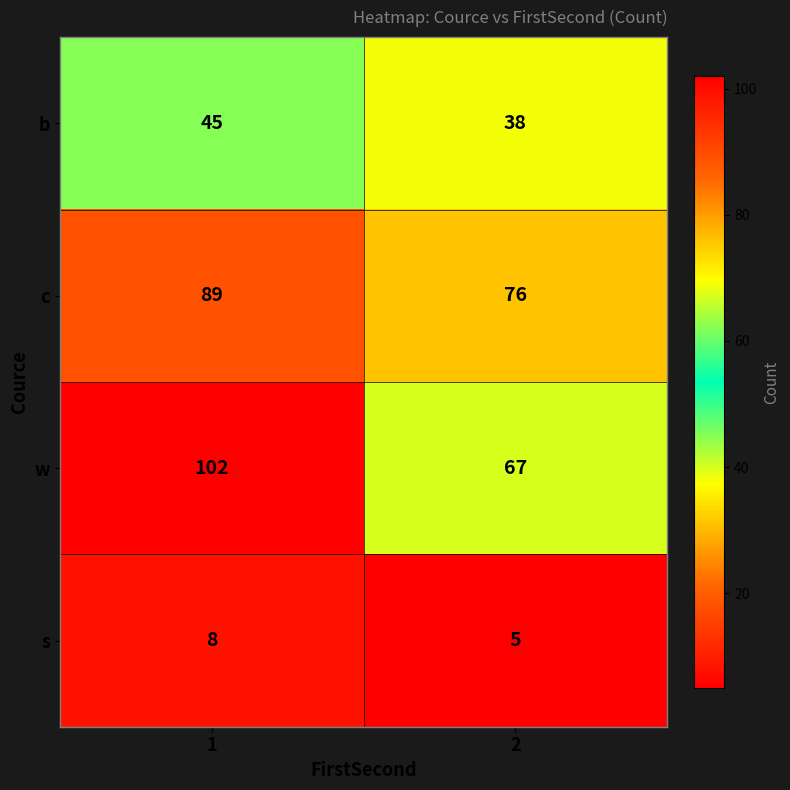

Rank the series by their maximum value, from lowest to highest.

s, b, c, w